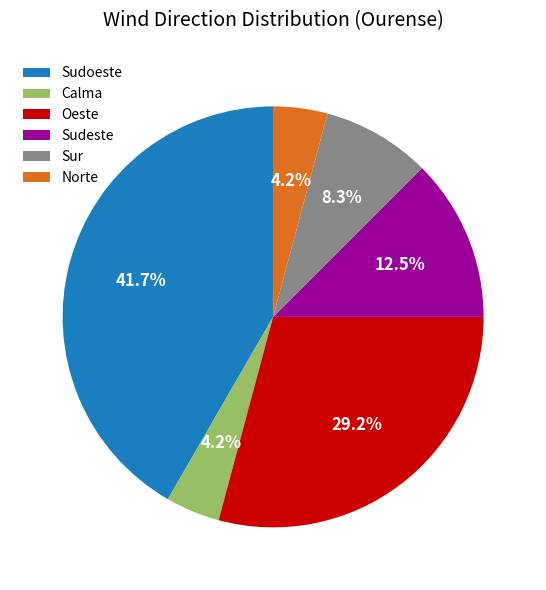

Which category has the biggest portion of the pie?

Sudoeste